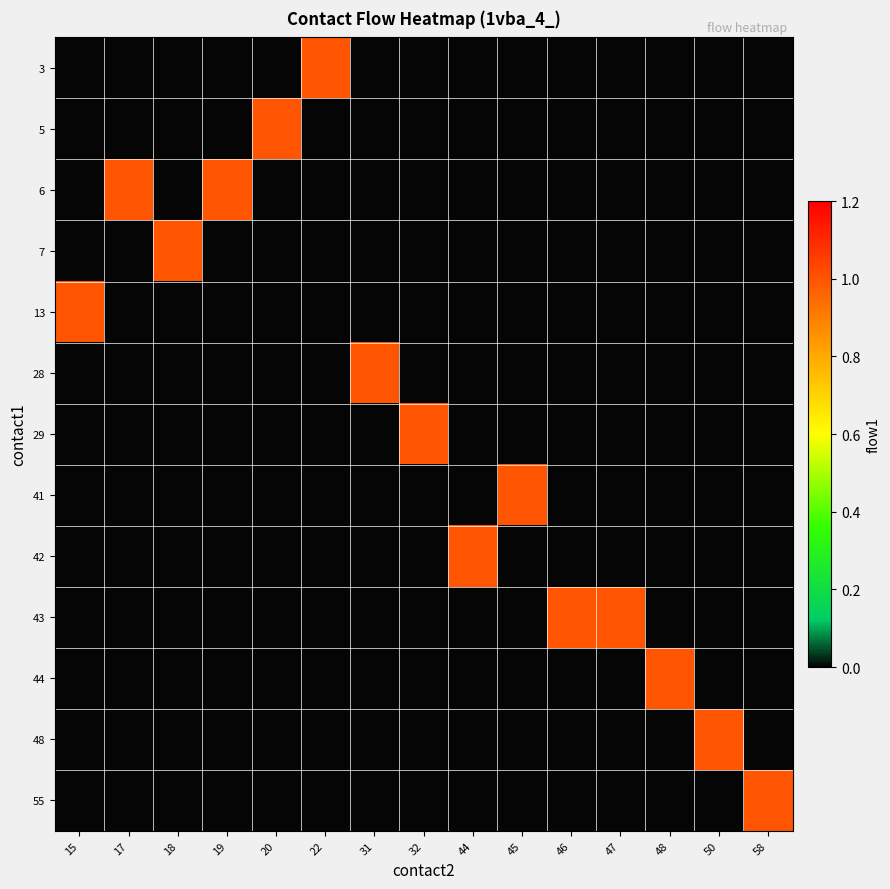

Which label corresponds to the largest value in the chart?

22